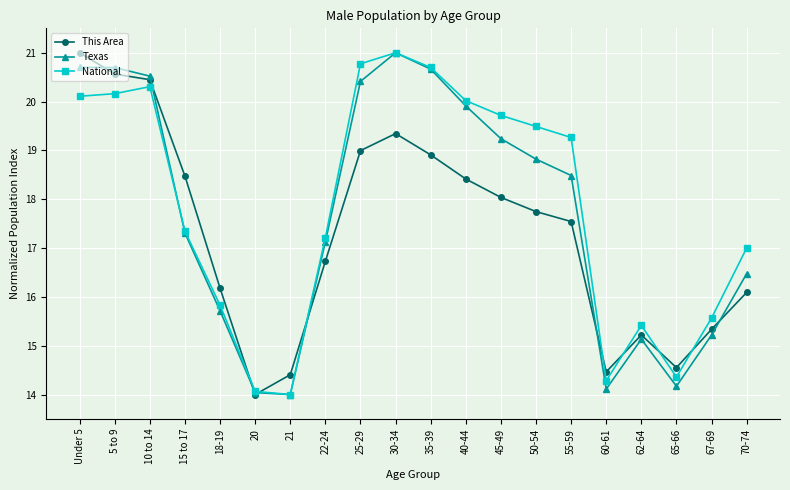

Where does the Texas series first go above 18?

Under 5